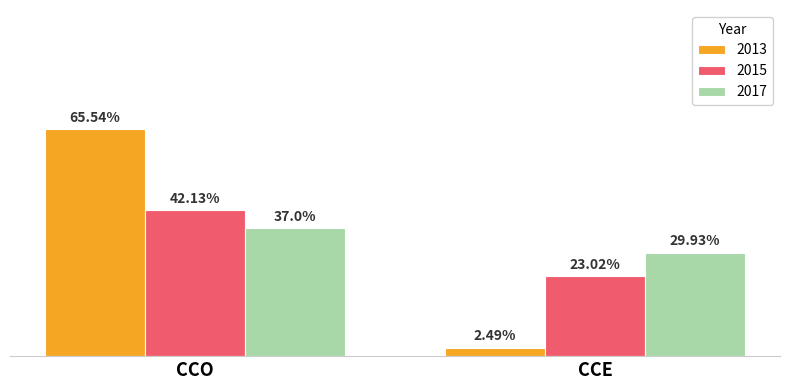

At which label does 2013 reach its minimum?

CCE